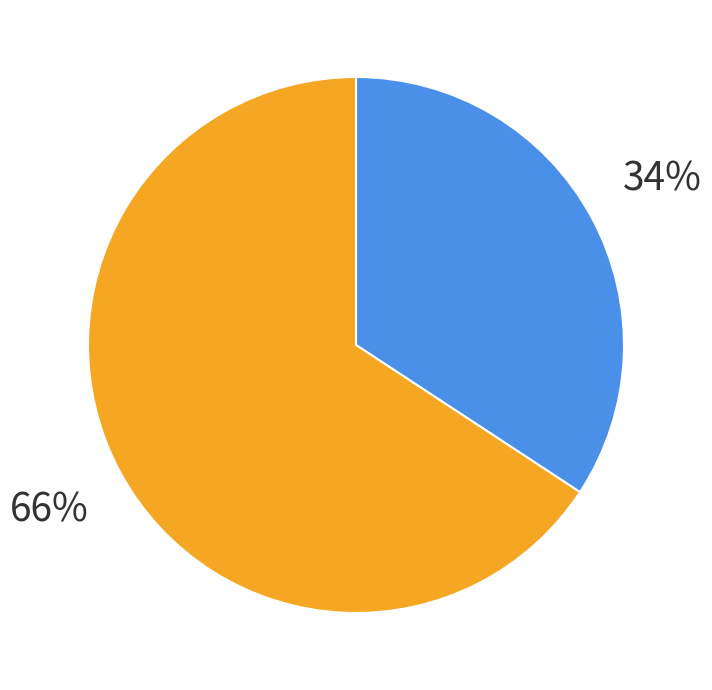

Is there any slice that represents more than half of the pie?

Yes